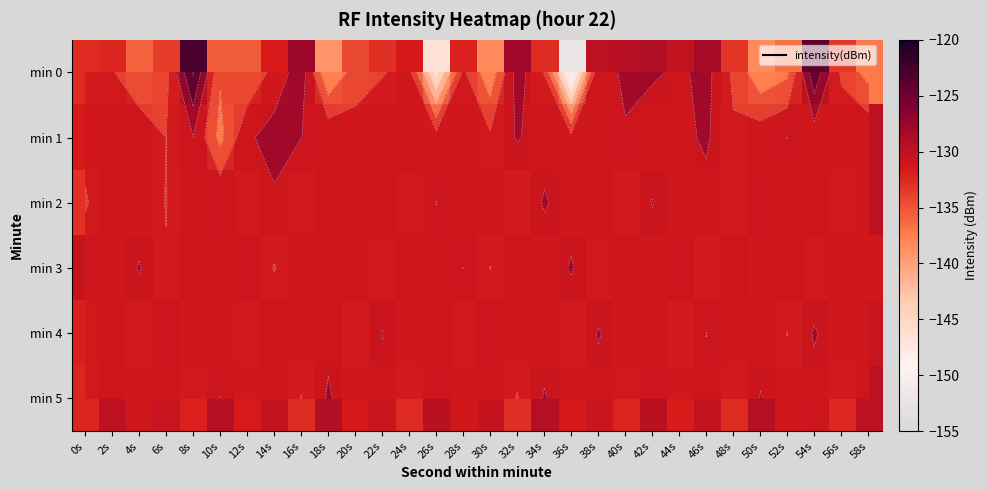

Which series has the largest range (max minus min)?

min 0